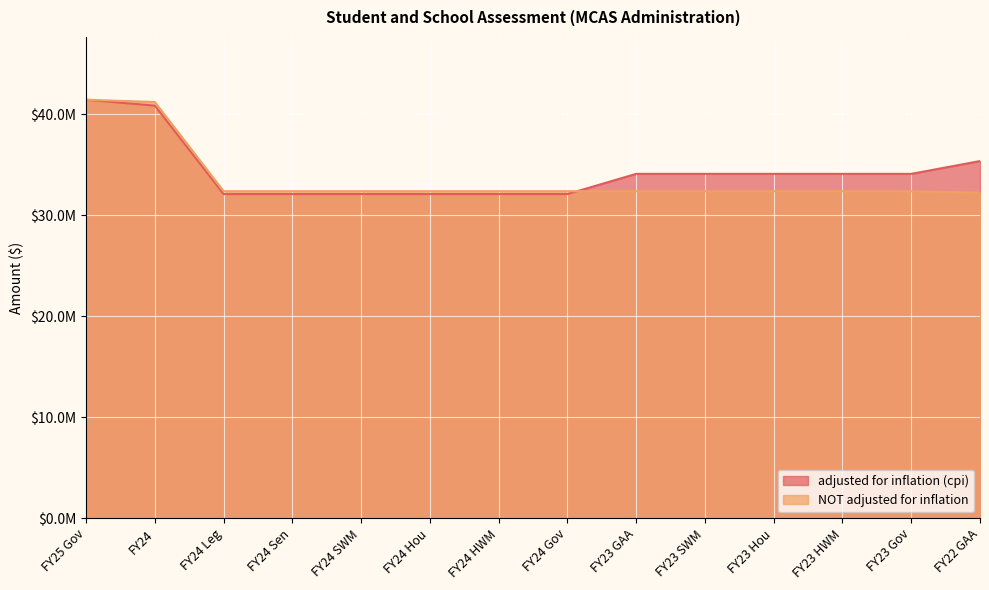

True or false: adjusted for inflation (cpi) has a value of 16035904 at FY23 SWM.

False